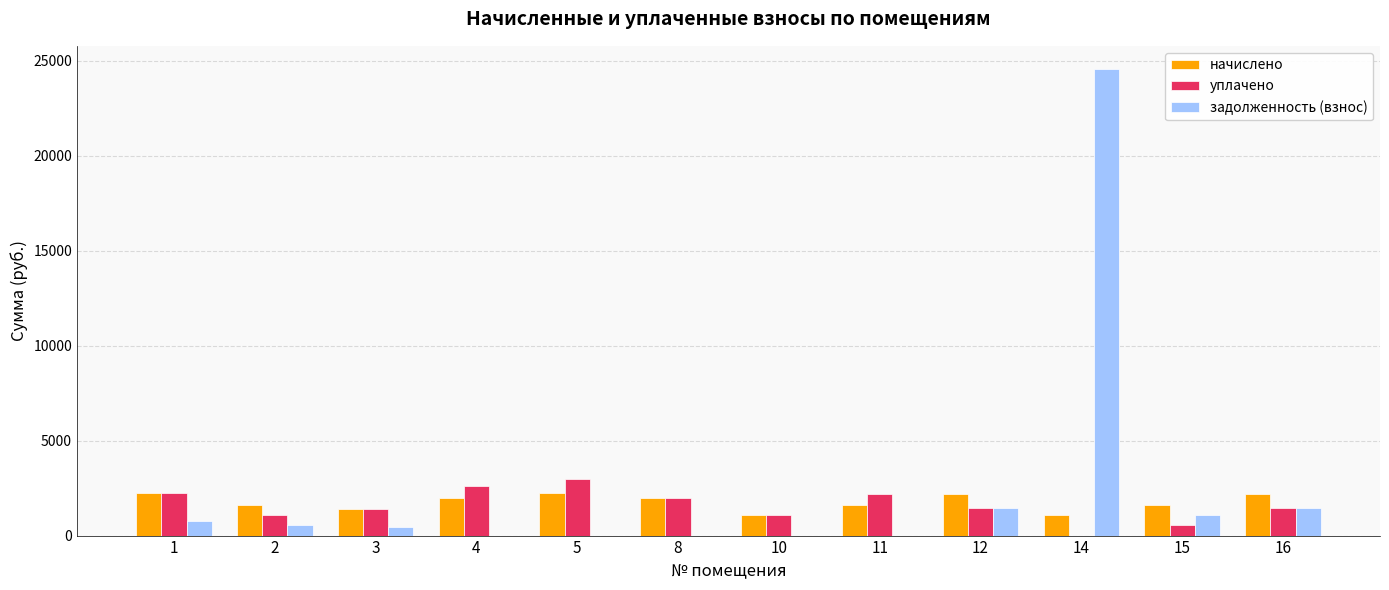

Are the bars horizontal?

No